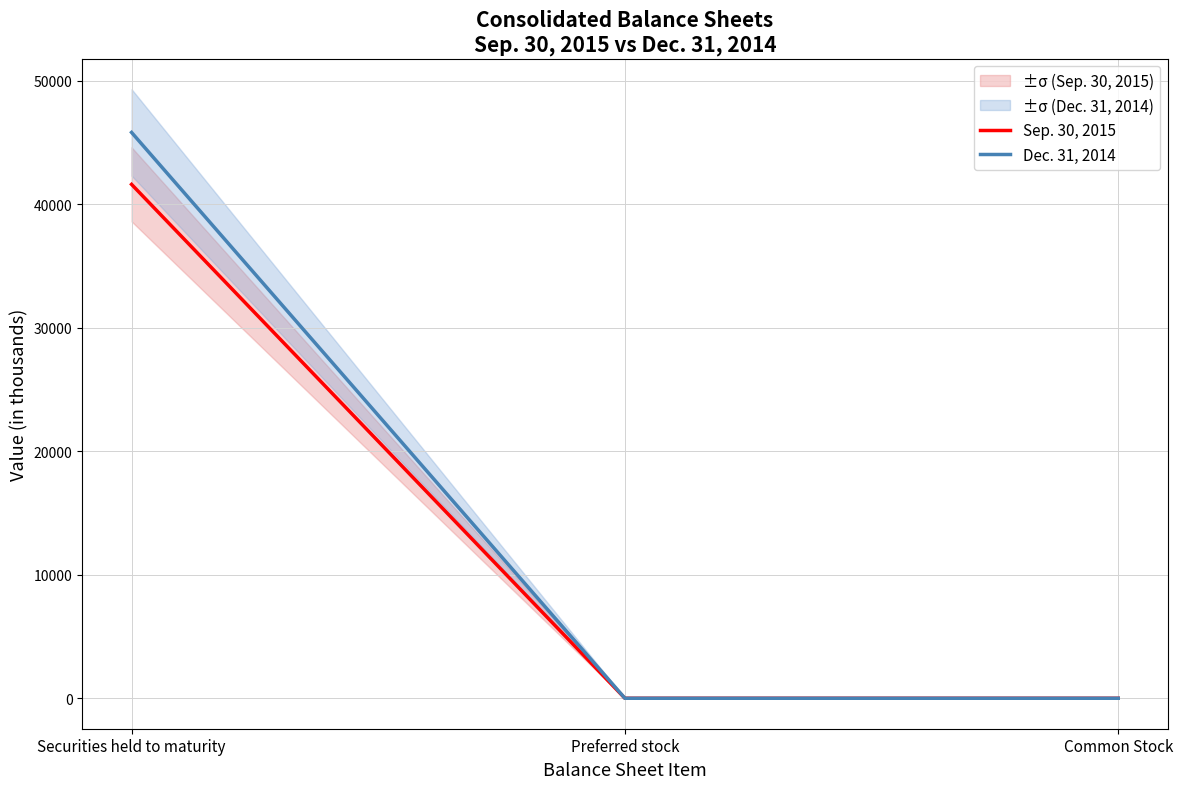

Which series has the largest total across all categories?

Dec. 31, 2014